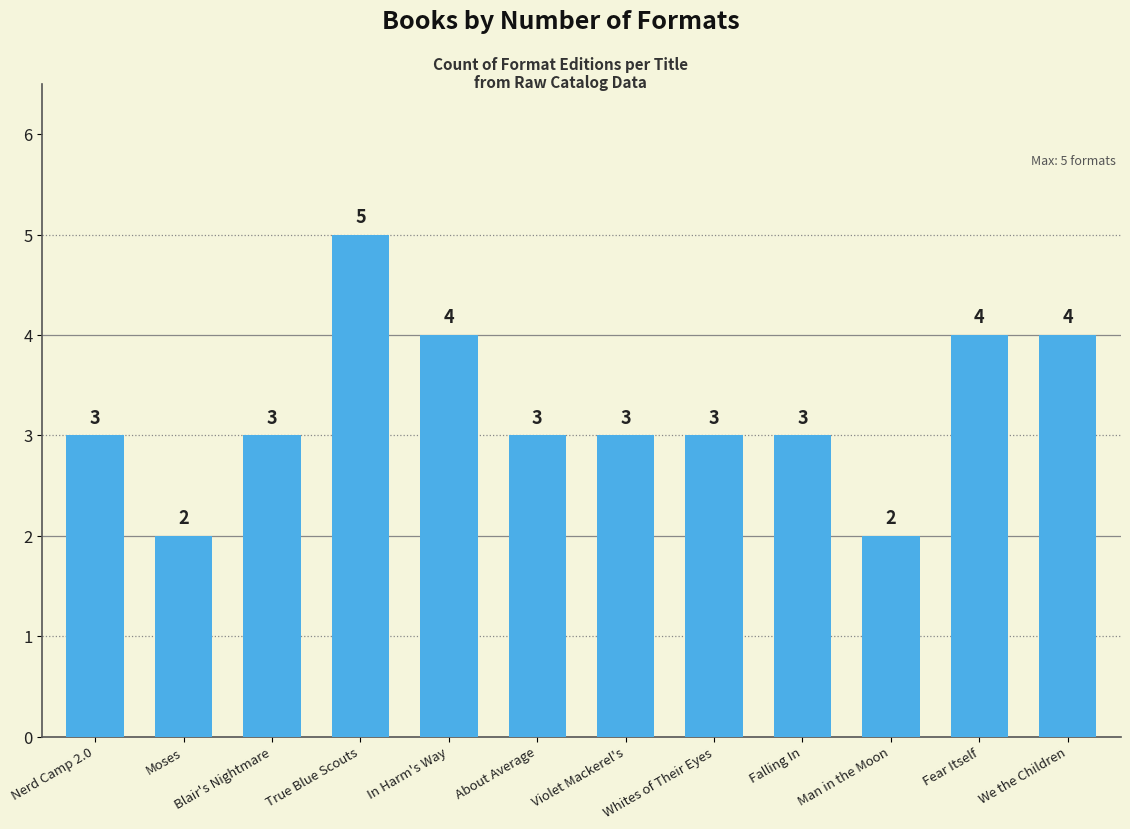

Approximately how many times larger is the value at Fear Itself compared to Moses?

2.0